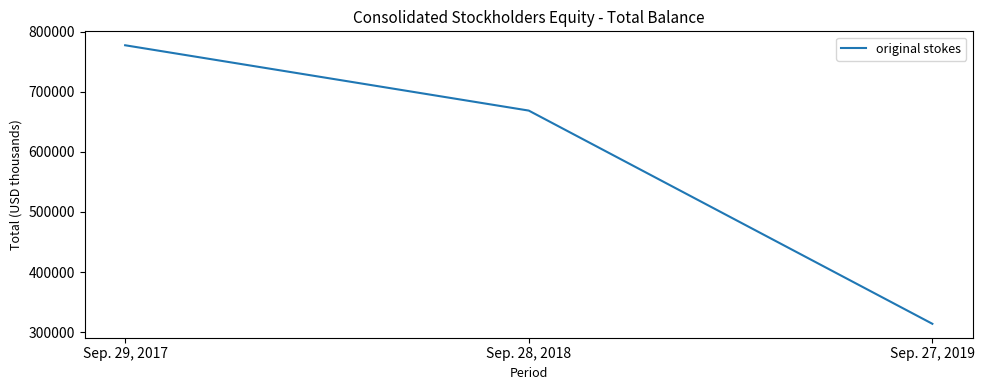

Is it true that the value at Sep. 27, 2019 is 313896?

True